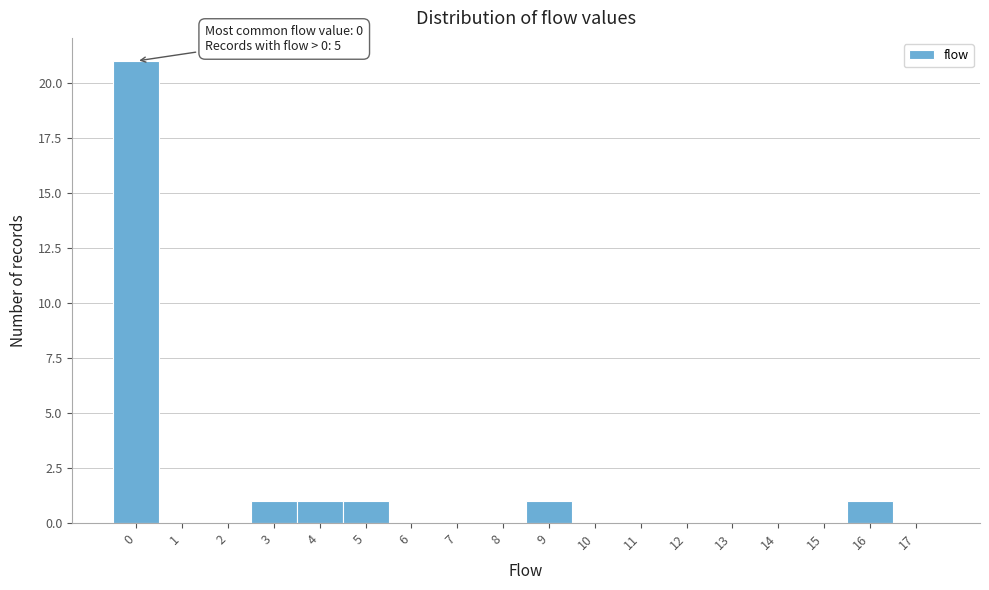

Reading left to right, what are all the values shown in this chart?

0=21	1=0	2=0	3=1	4=1	5=1	6=0	7=0	8=0	9=1	10=0	11=0	12=0	13=0	14=0	15=0	16=1	17=0